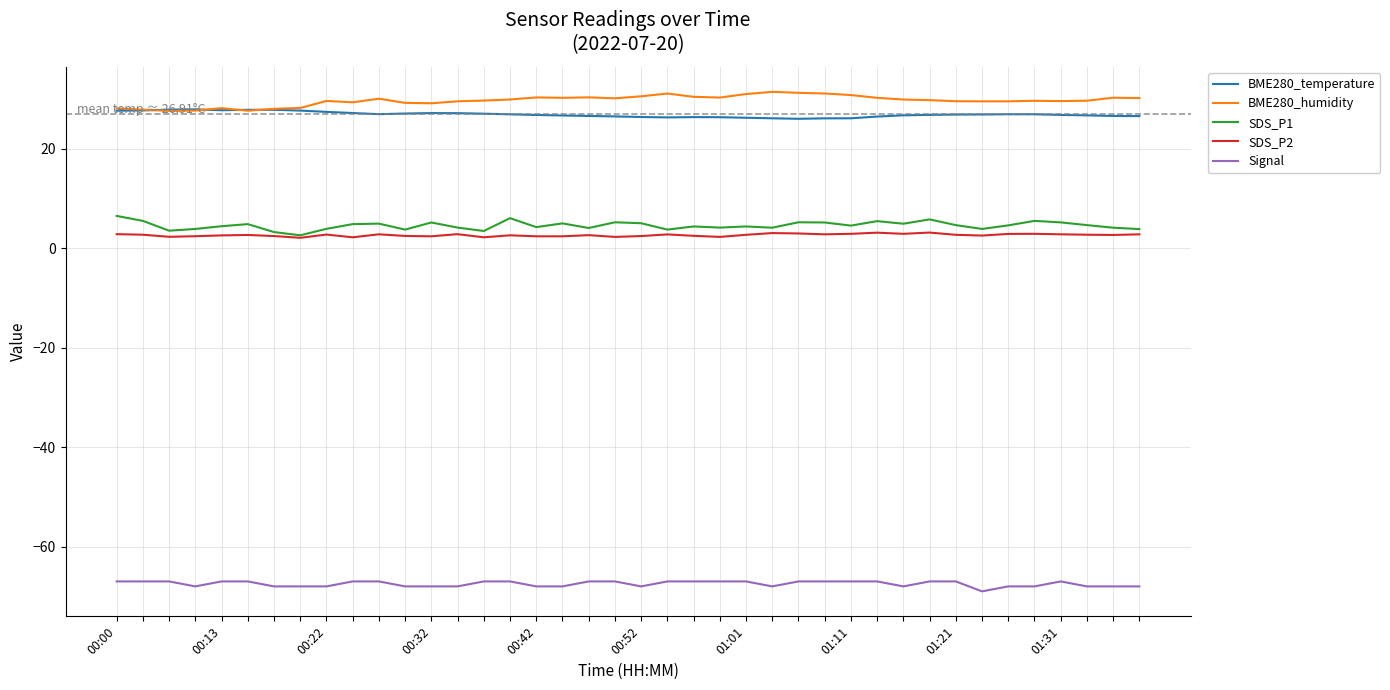

True or false: Signal and BME280_humidity cross at least once.

False